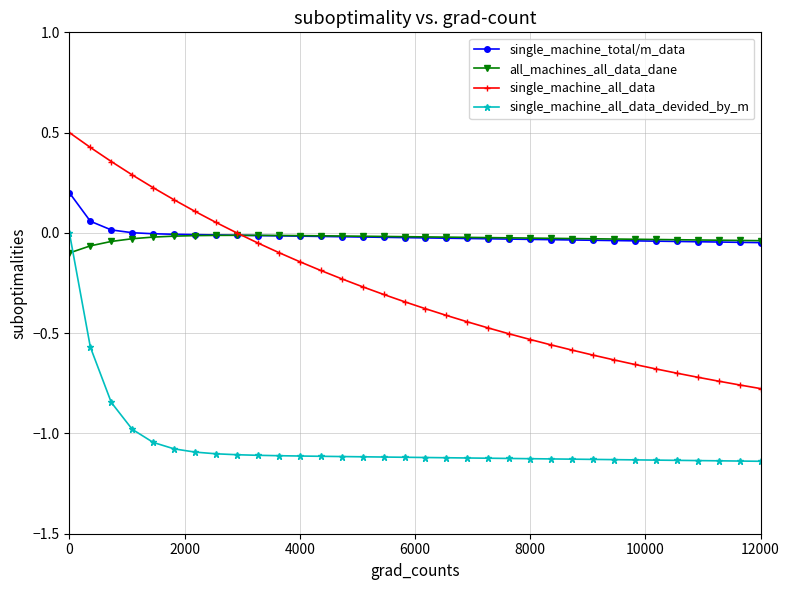

Which series has the largest range (max minus min)?

single_machine_all_data